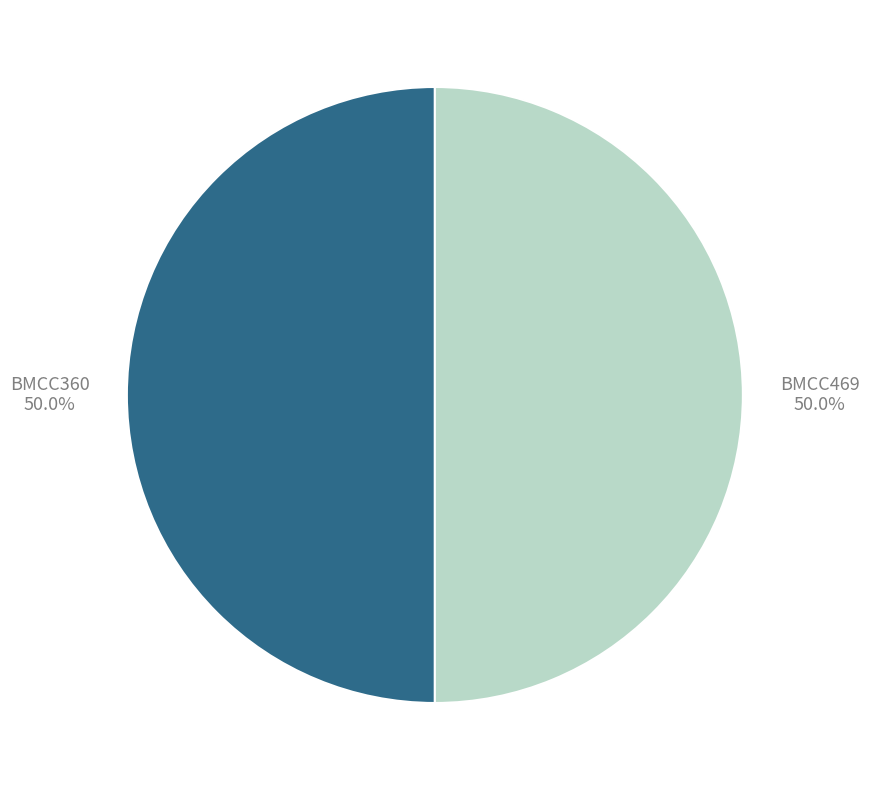

Combined, do BMCC360 and BMCC469 account for over 50%?

Yes